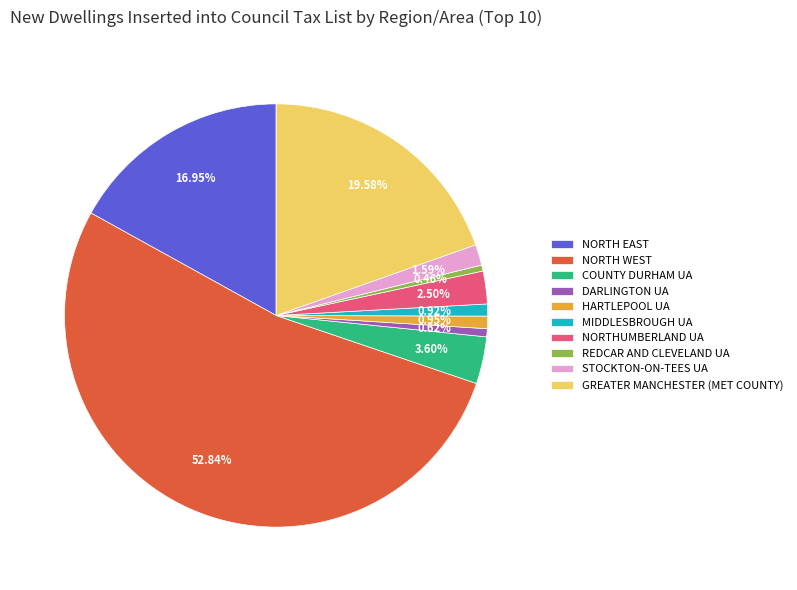

Which slice is the largest?

NORTH WEST